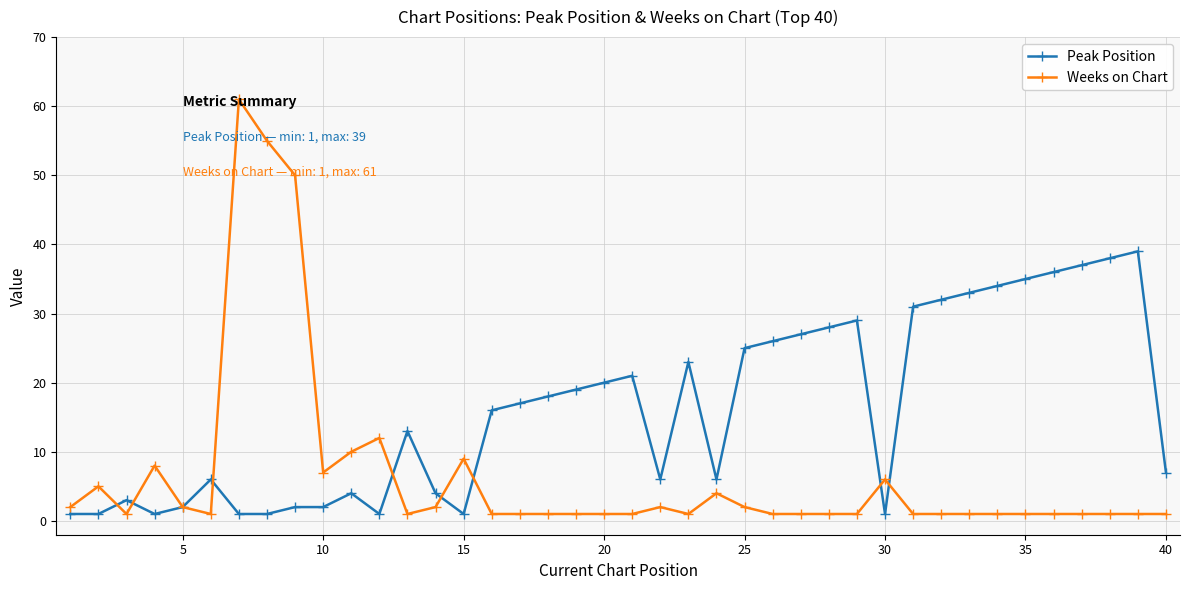

After their last crossing, which series has the higher values: Weeks on Chart or Peak Position?

Peak Position